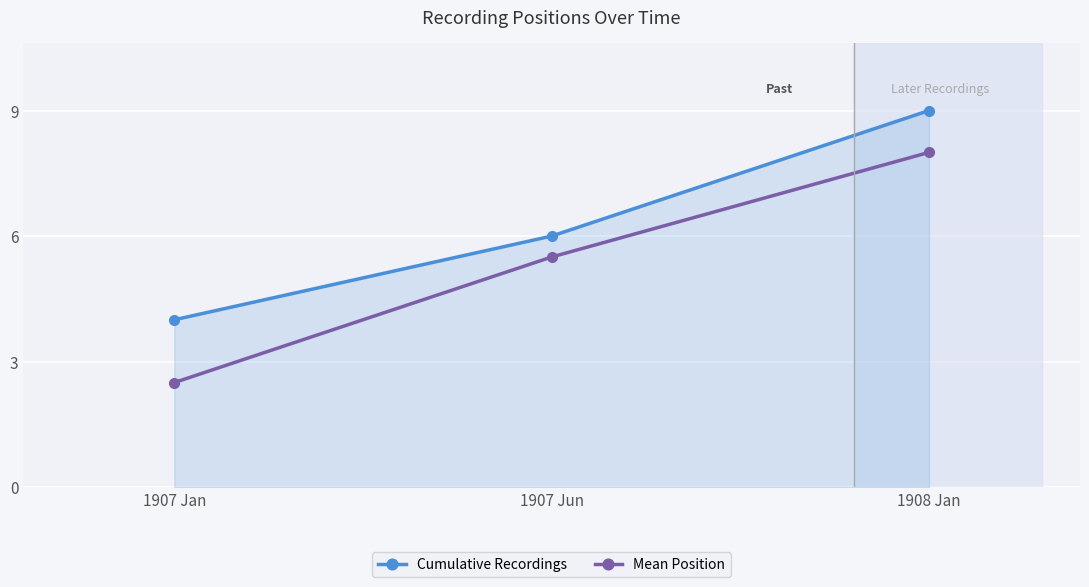

At how many categories does at least one series exceed 8?

1